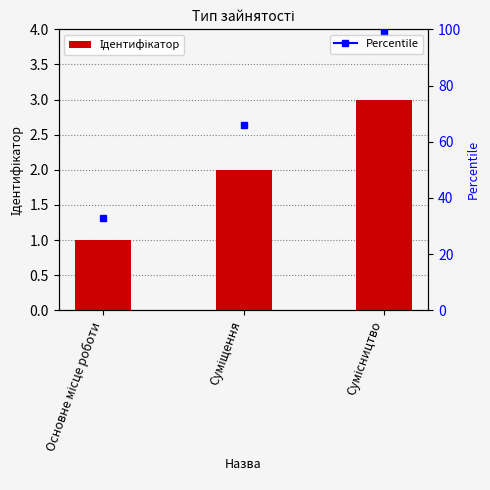

What is the label of the 1st bar from the right?

Сумісництво